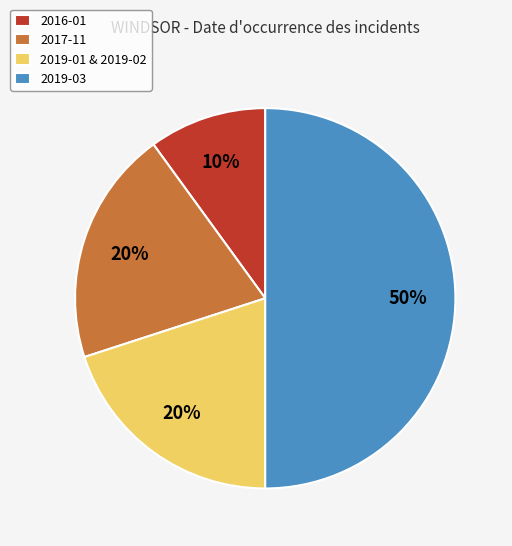

Which category has the smallest portion of the pie?

2016-01